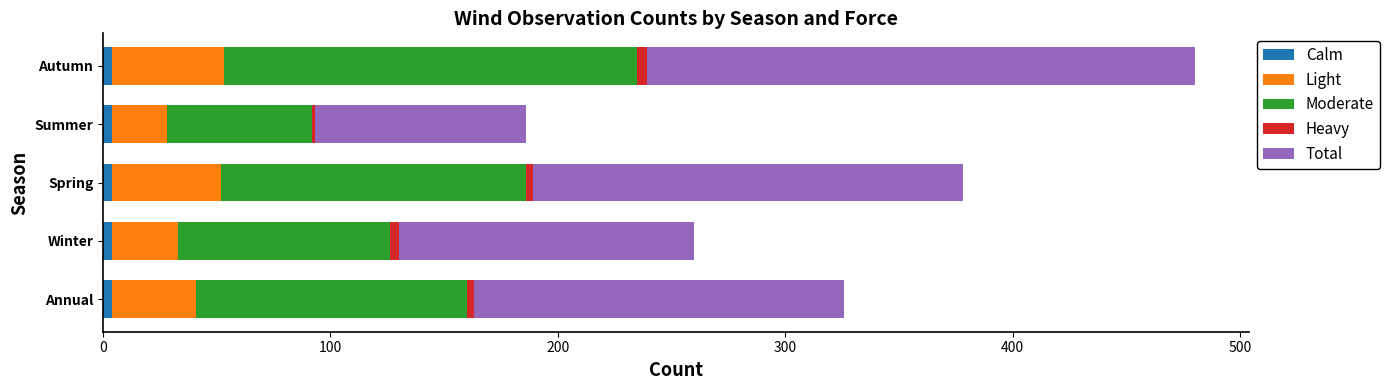

At which category is the sum across all series the highest?

Autumn